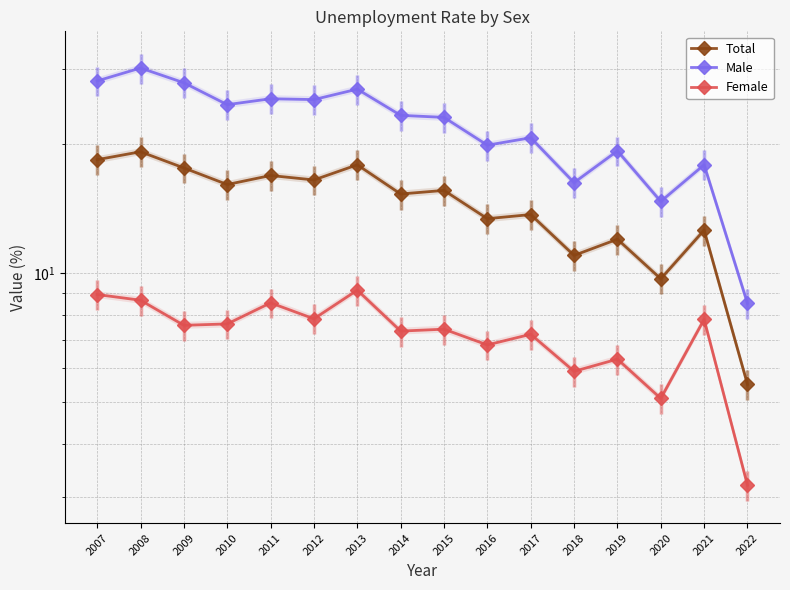

Is it true that Total equals 17.6 at 2009?

True